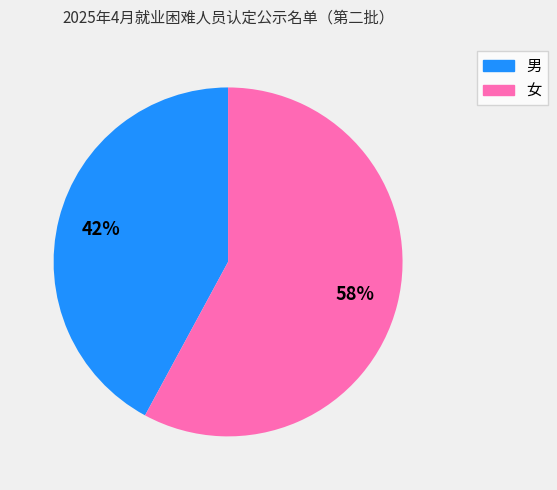

Between 男 and 女, which is larger?

女